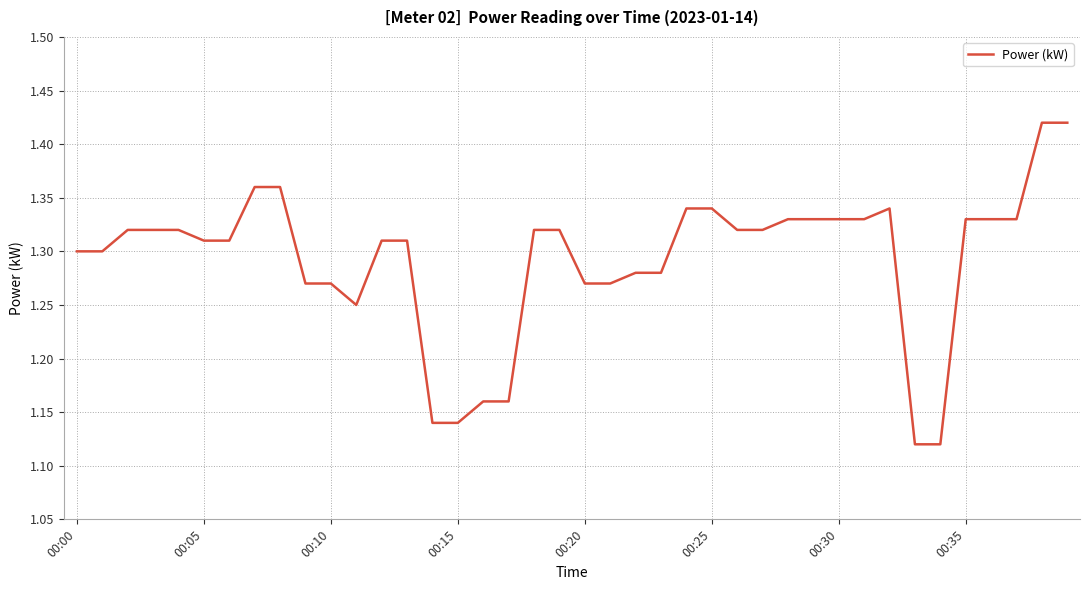

What is the difference between the maximum and minimum values?

0.3